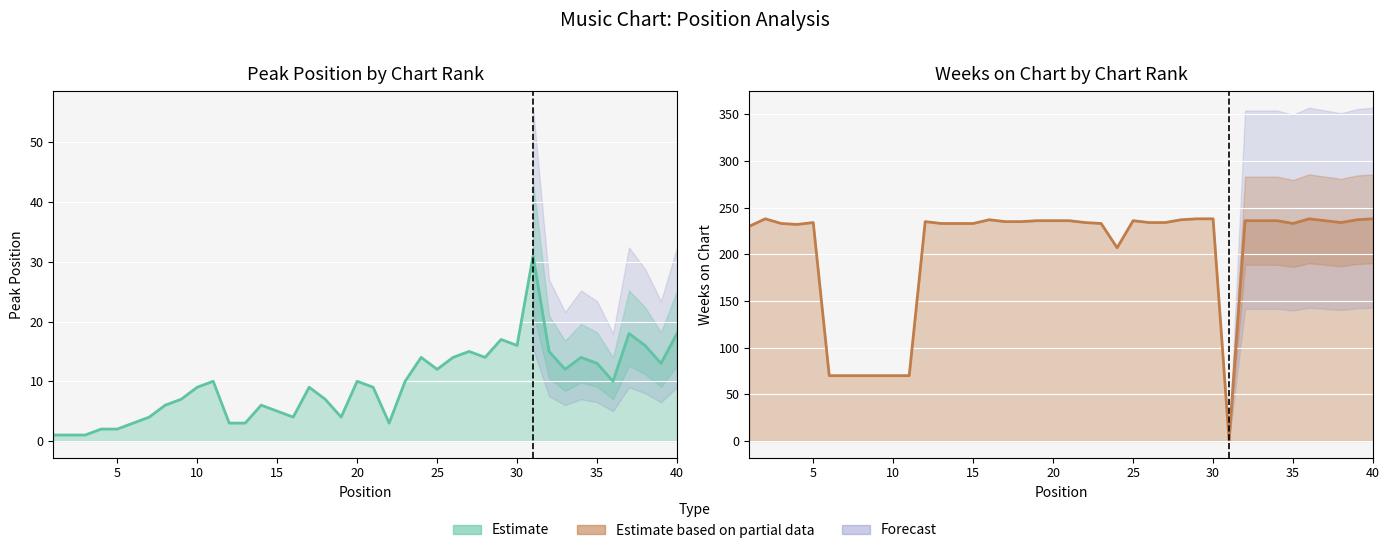

Reading left to right, transcribe all the data shown in this chart.

Peak Position: 1	1	1	2	2	3	4	6	7	9	10	3	3	6	5	4	9	7	4	10	9	3	10	14	12	14	15	14	17	16	31	15	12	14	13	10	18	16	13	18
Weeks on Chart: 230	238	233	232	234	70	70	70	70	70	70	235	233	233	233	237	235	235	236	236	236	234	233	207	236	234	234	237	238	238	1	236	236	236	233	238	236	234	237	238